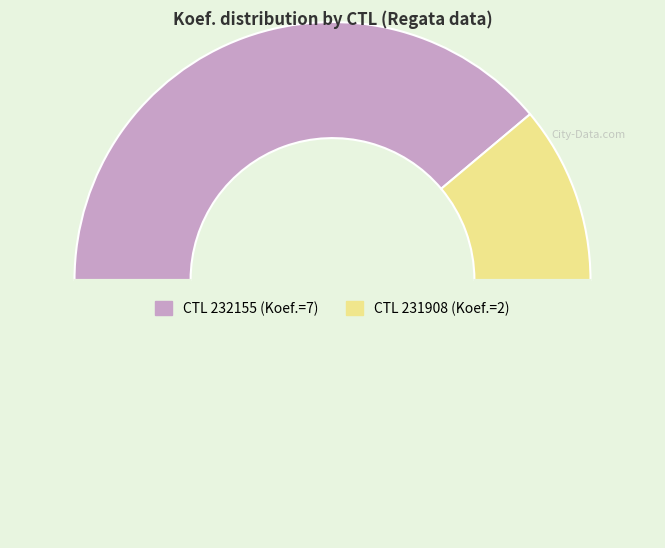

To the nearest percent, what is the average slice percentage?

50%